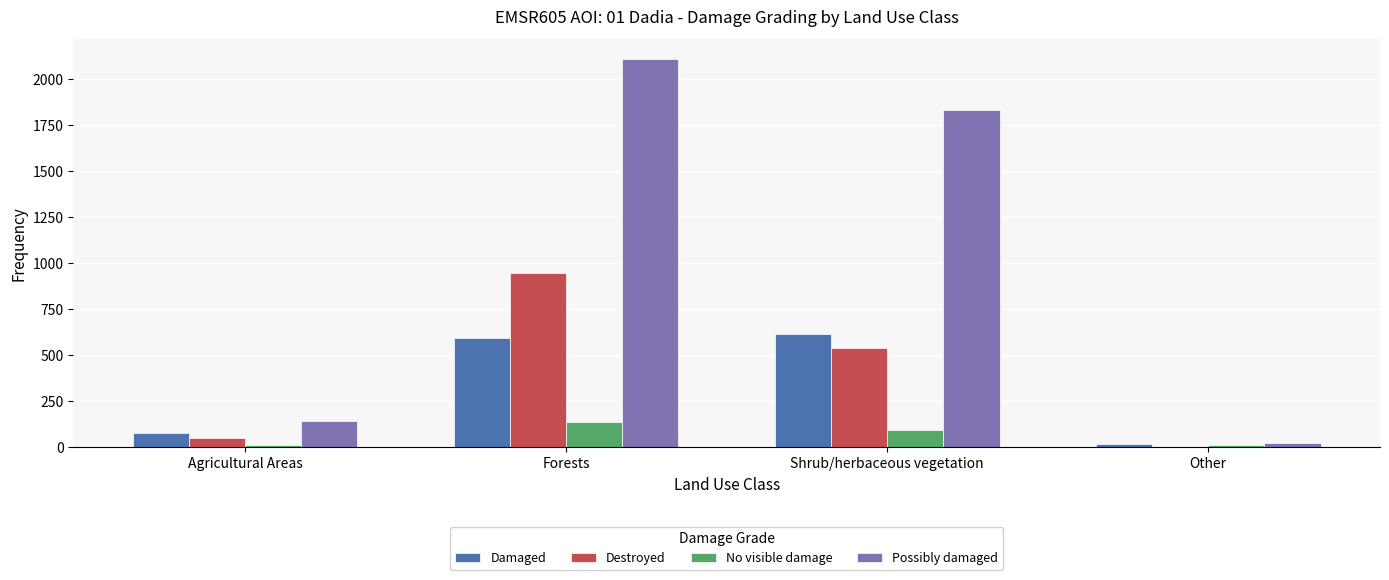

What is the sum of all Damaged values?

1300